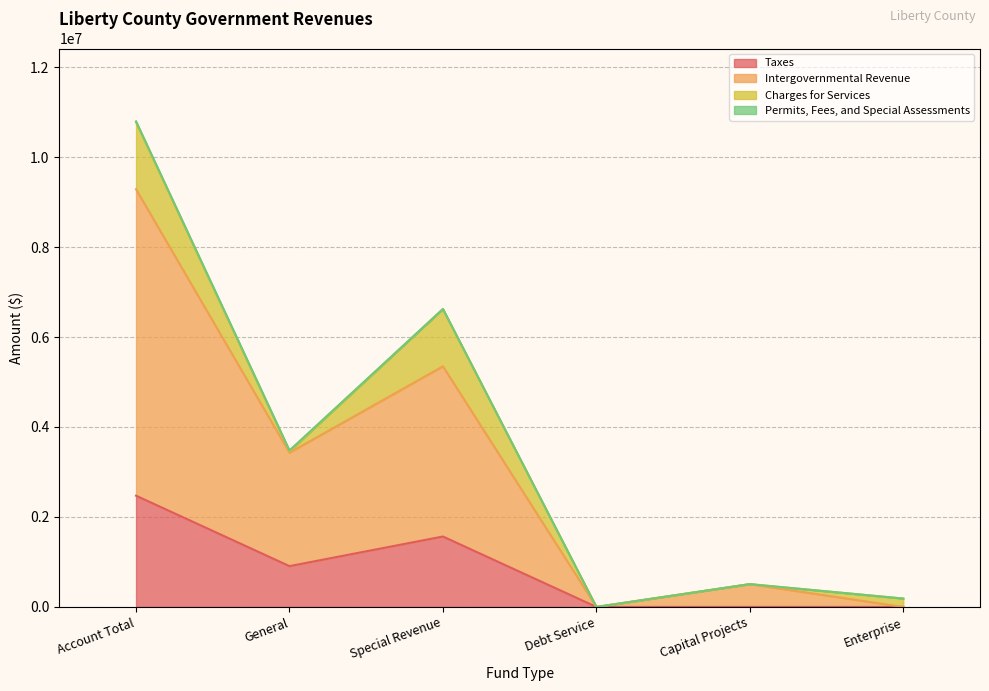

How many categories are shown in the chart?

6